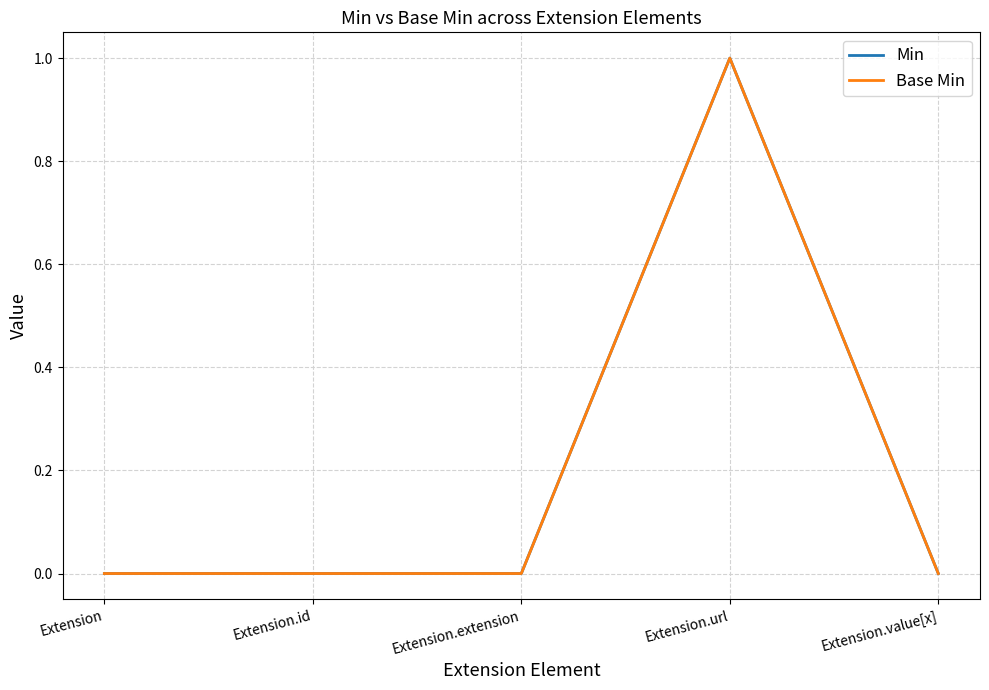

Does the chart have visible grid lines?

Yes